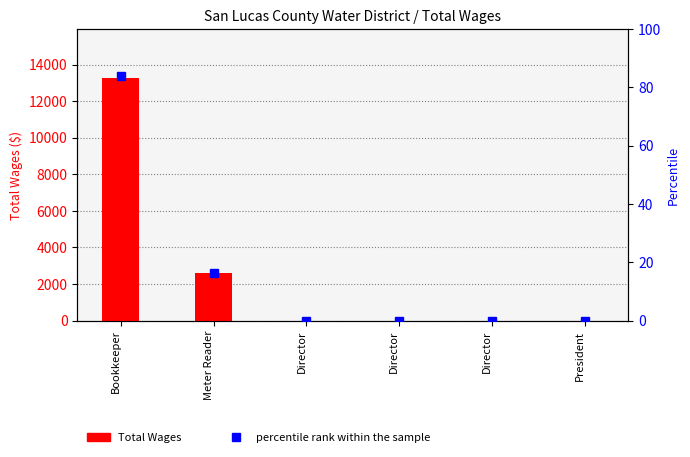

What is the difference between the Total Wages values at Meter Reader and Bookkeeper?

10703